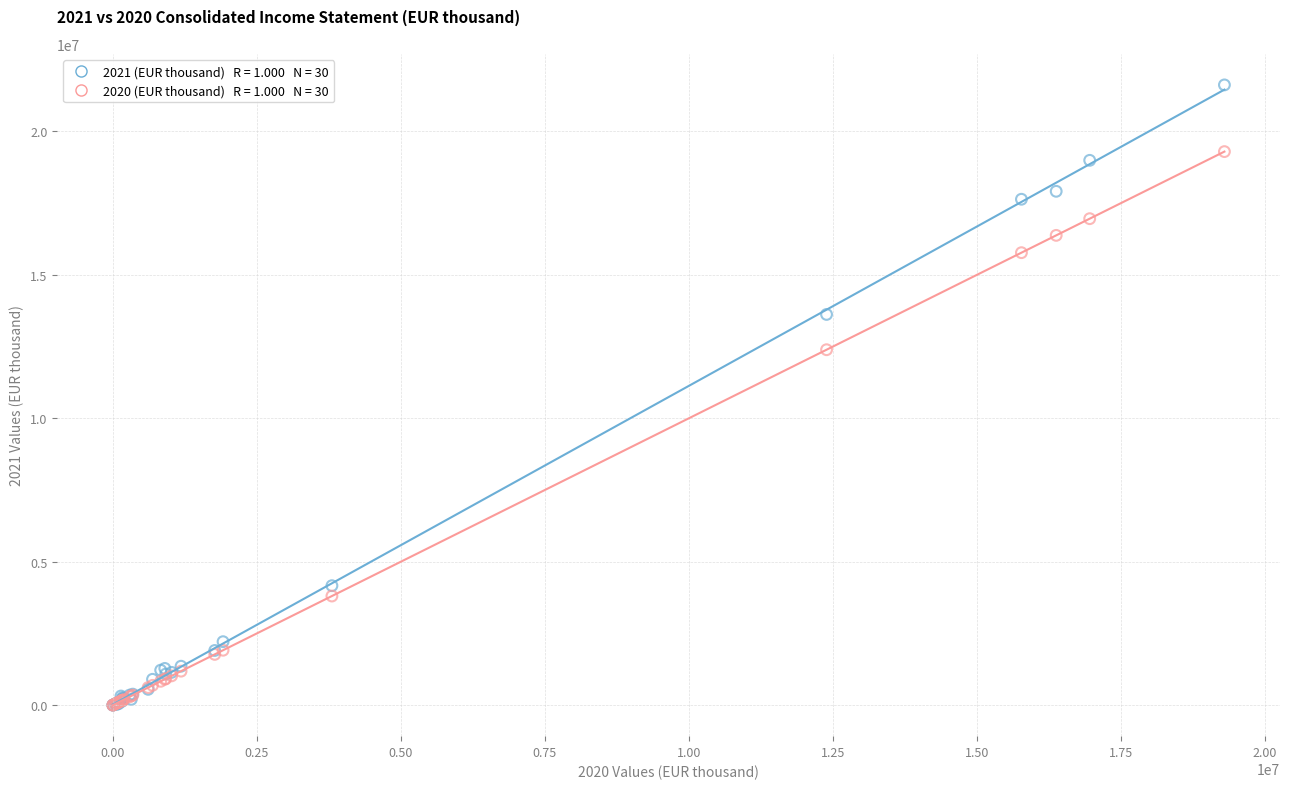

Across all series, what Y value is closest to 10809823?

12389179